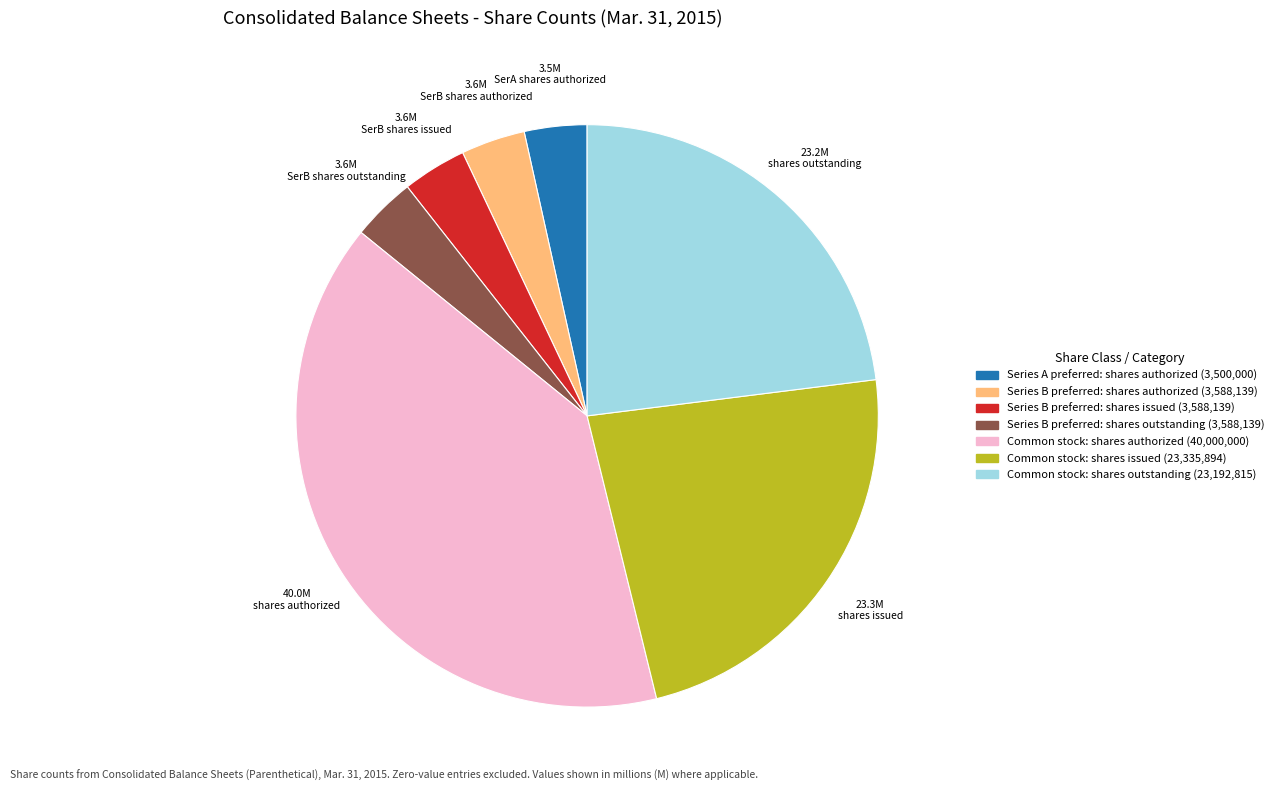

How many segments does this pie chart have?

7